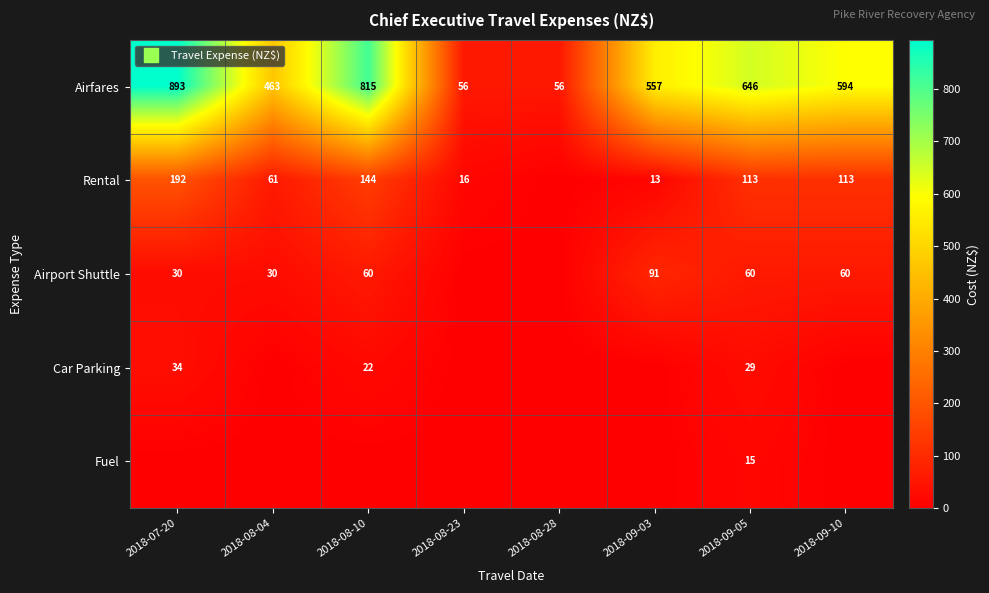

Is the value of Car Parking at 2018-08-04 greater than the value of Rental at 2018-08-28?

No